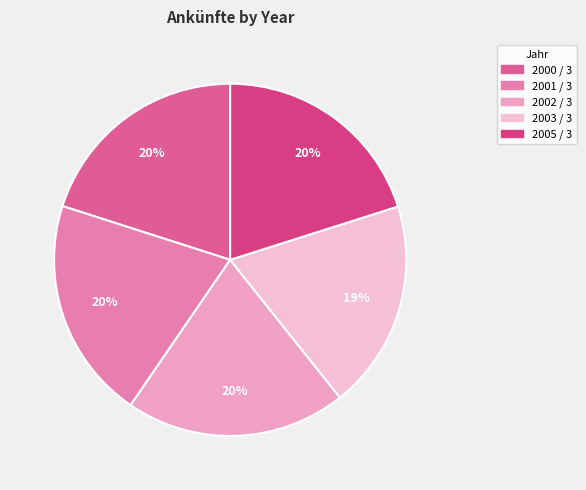

How much of the chart is everything except 2005 / 3?

79.9%